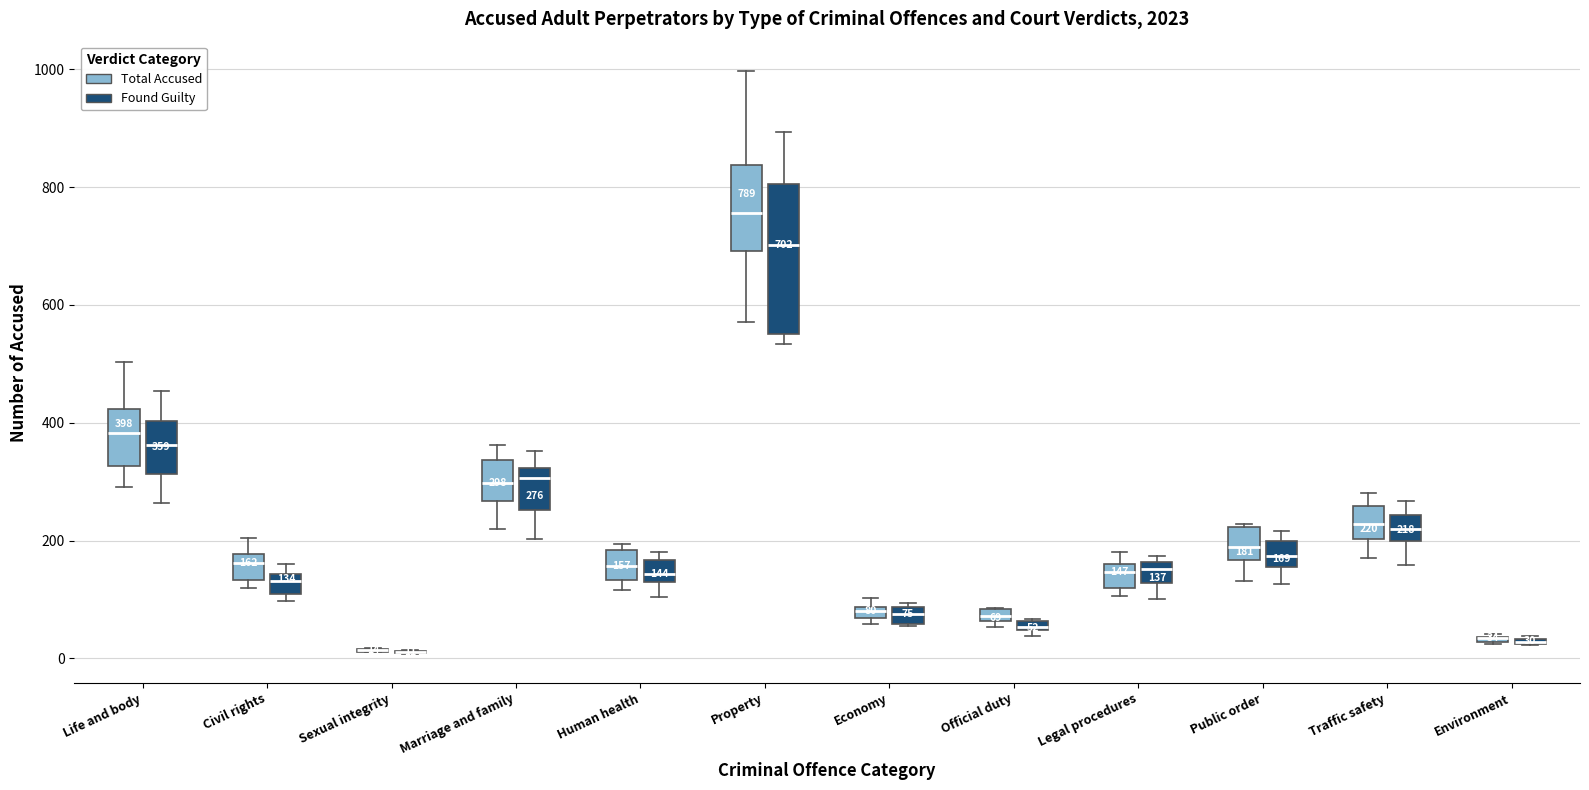

Comparing the boxes themselves (not the whiskers), which one is the tallest?

Property (Found Guilty)